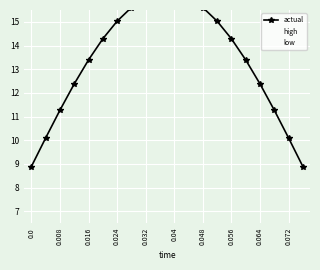

The value of actual at 0.048 is 15.6. True or false?

True